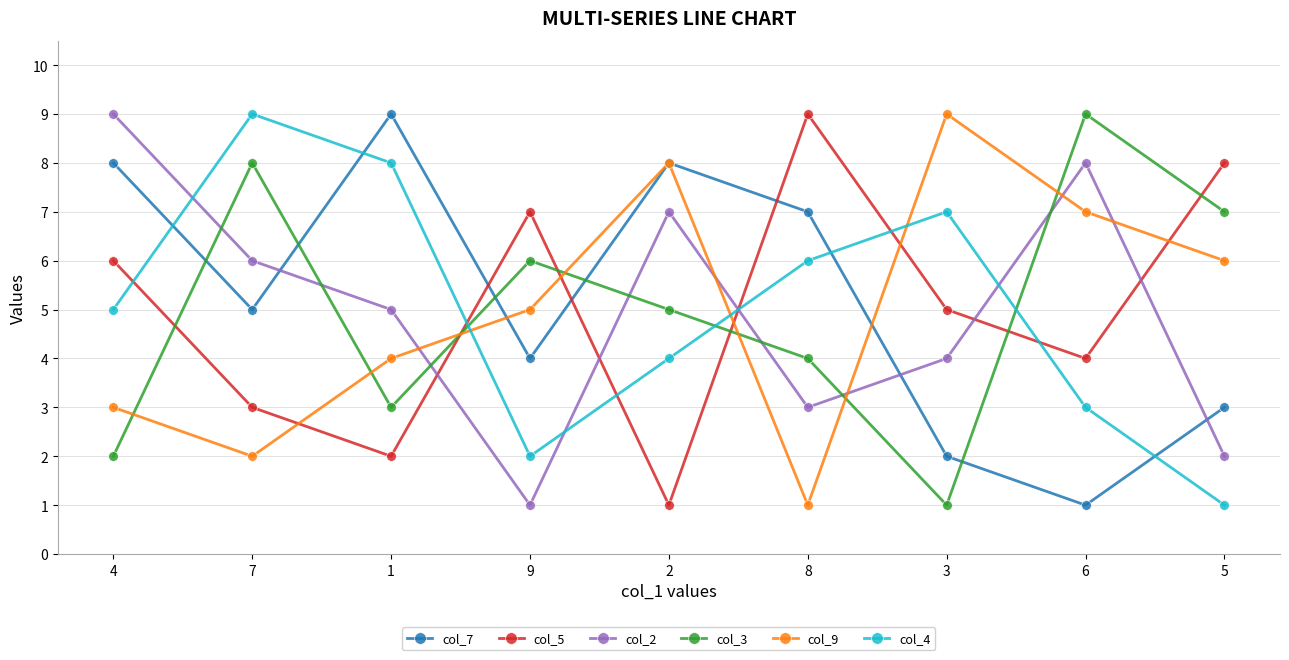

Which series has the largest total across all categories?

col_7